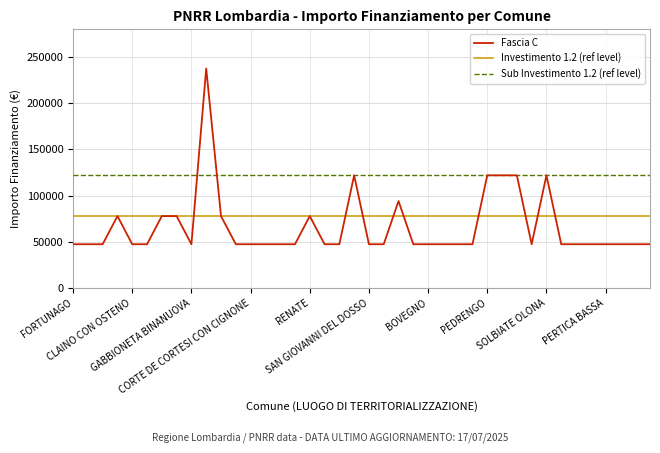

List the series in order of their overall mean, lowest first.

Fascia C, Investimento 1.2 (ref level), Sub Investimento 1.2 (ref level)